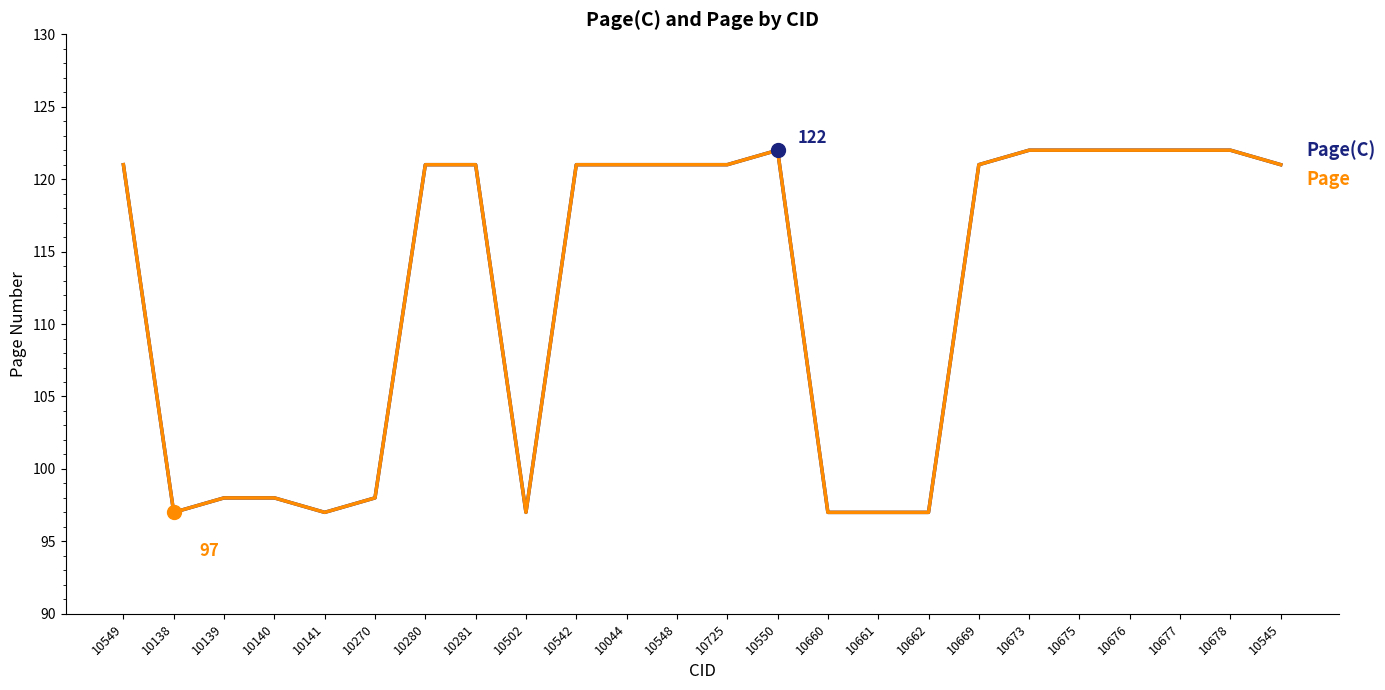

The Page series shows 97 at 10662. True or false?

True